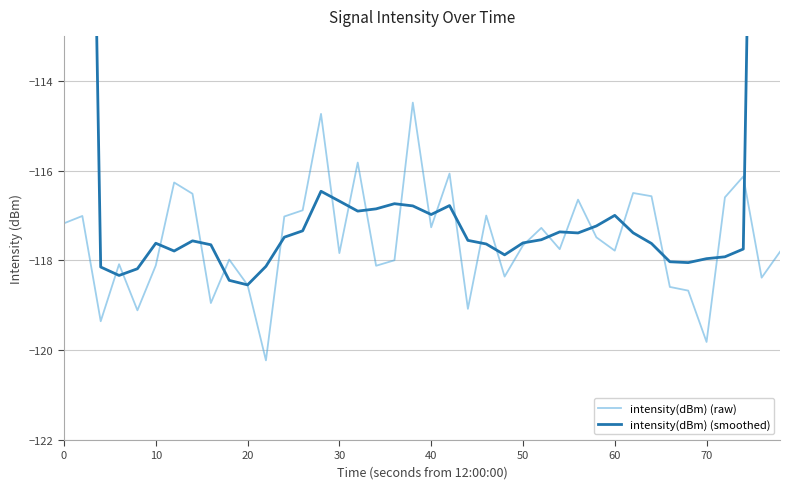

The value of intensity(dBm) (raw) at 70 is -119.8. True or false?

True